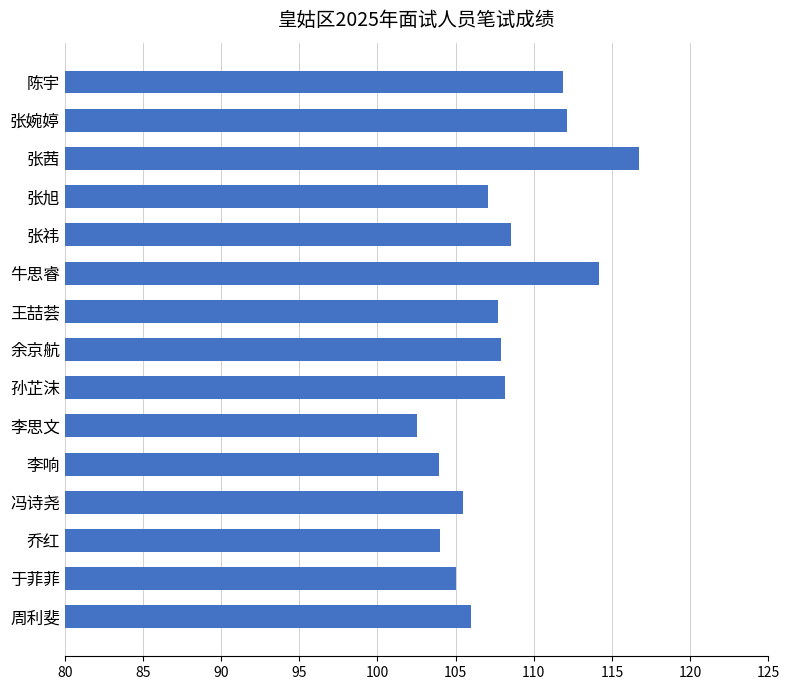

Read the value at 王喆荟.

107.7